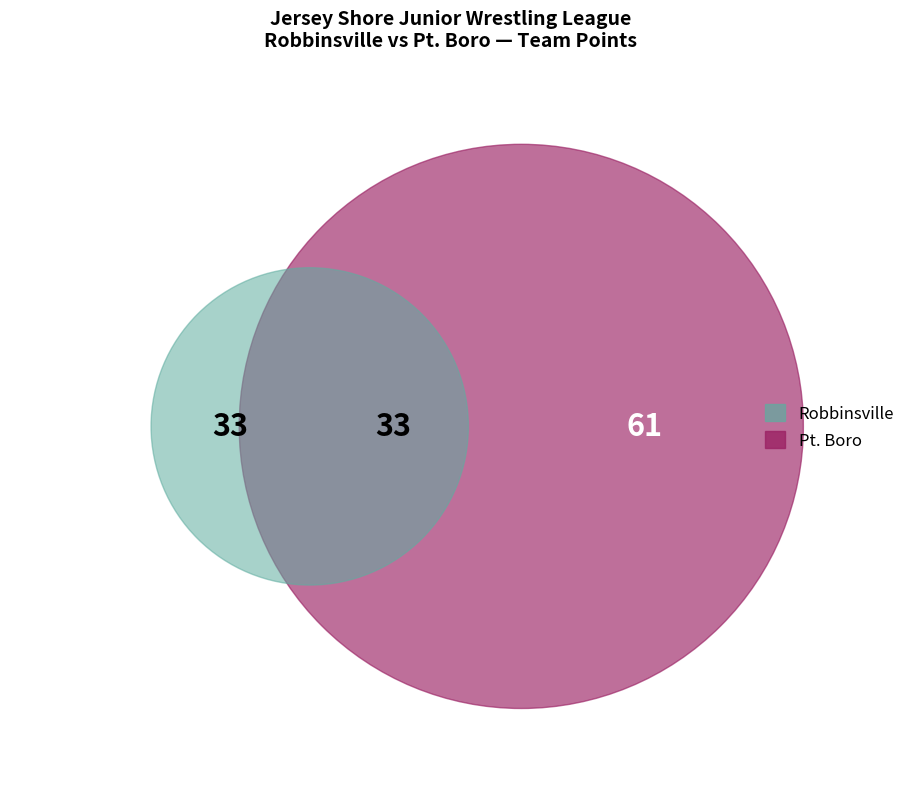

Is the sum of 14 and 10 greater than half?

No